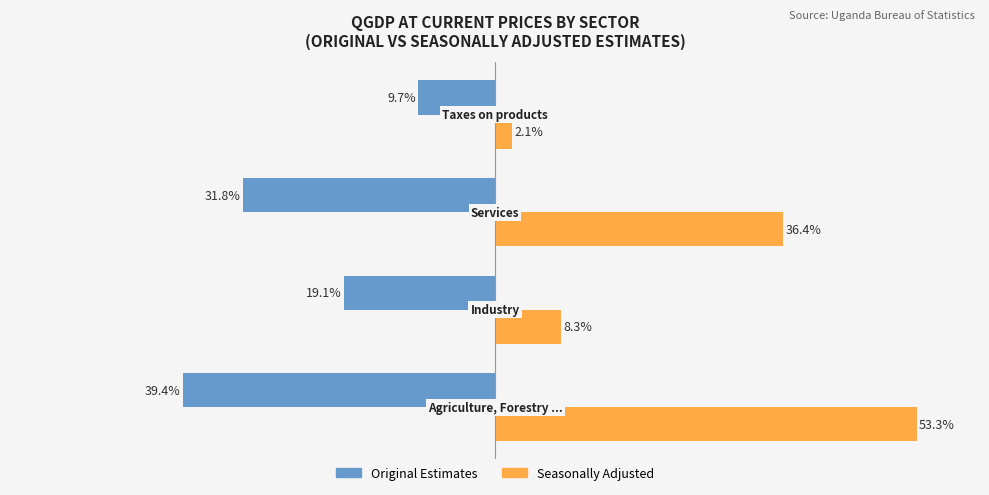

Which series has the largest total across all categories?

Seasonally Adjusted